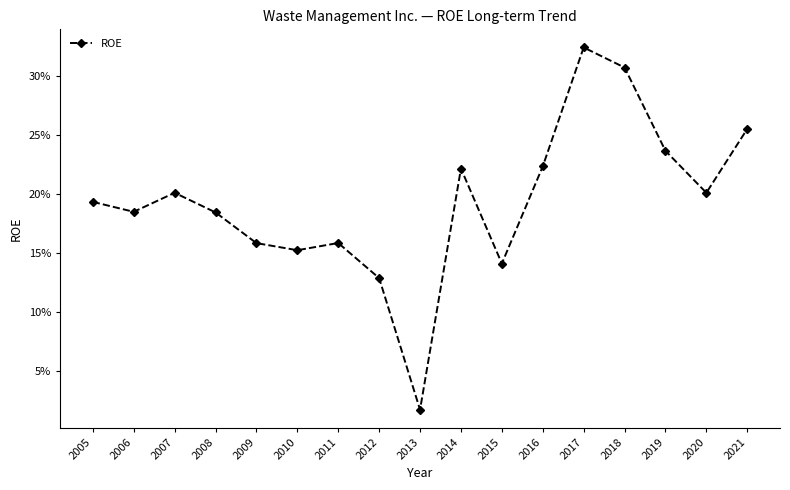

Reading right to left, transcribe all the data shown in this chart.

2021=0.3	2020=0.2	2019=0.2	2018=0.3	2017=0.3	2016=0.2	2015=0.1	2014=0.2	2013=0.0	2012=0.1	2011=0.2	2010=0.2	2009=0.2	2008=0.2	2007=0.2	2006=0.2	2005=0.2